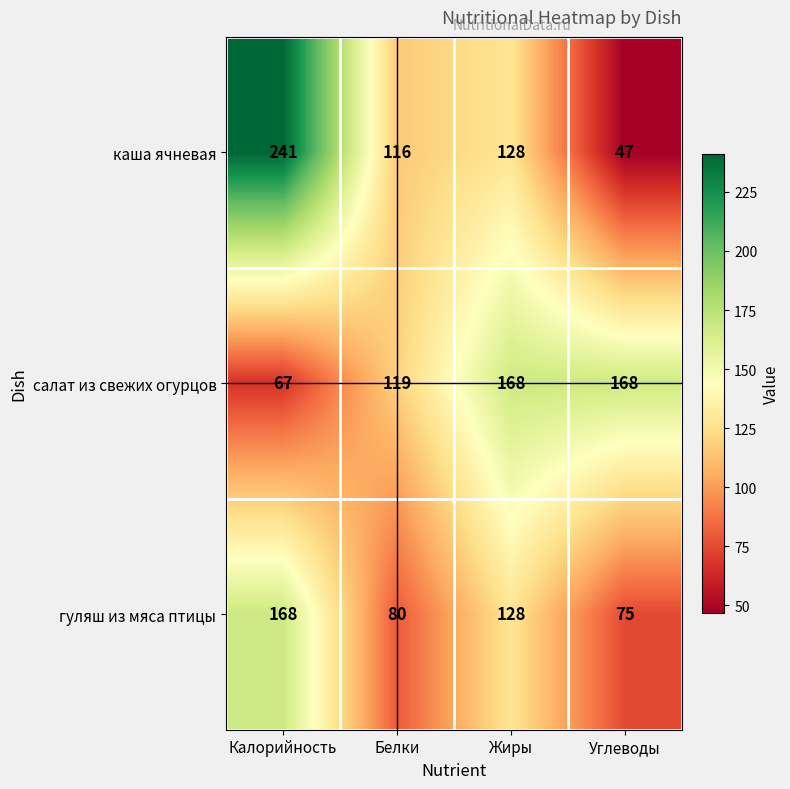

Where does the каша ячневая series first go above 128?

Калорийность